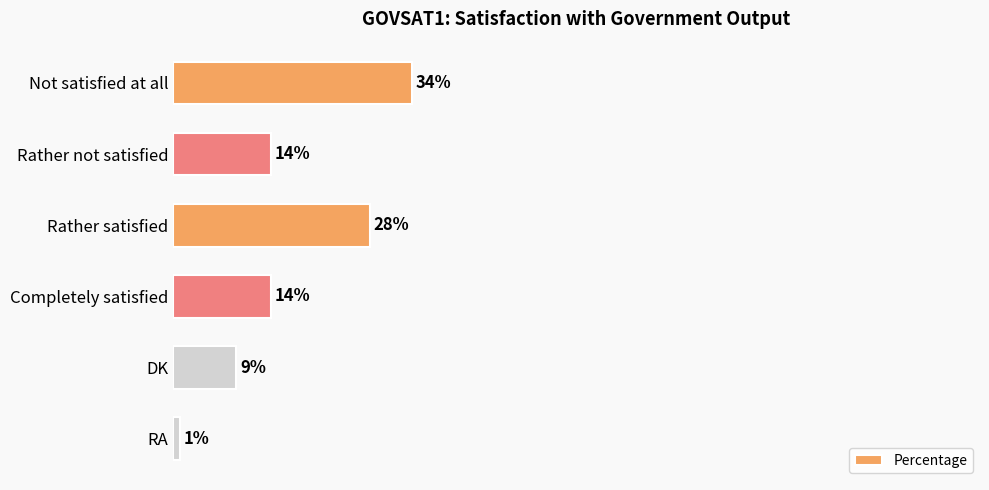

At which category does the chart reach its peak across all series?

Not satisfied at all